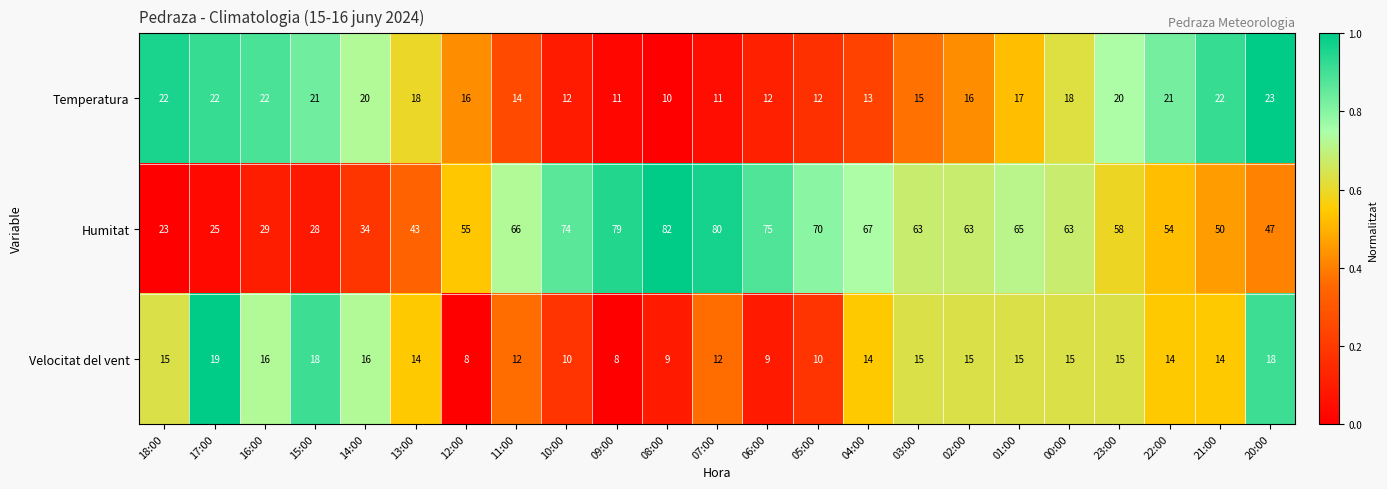

What is the total value across all series at 01:00?

97